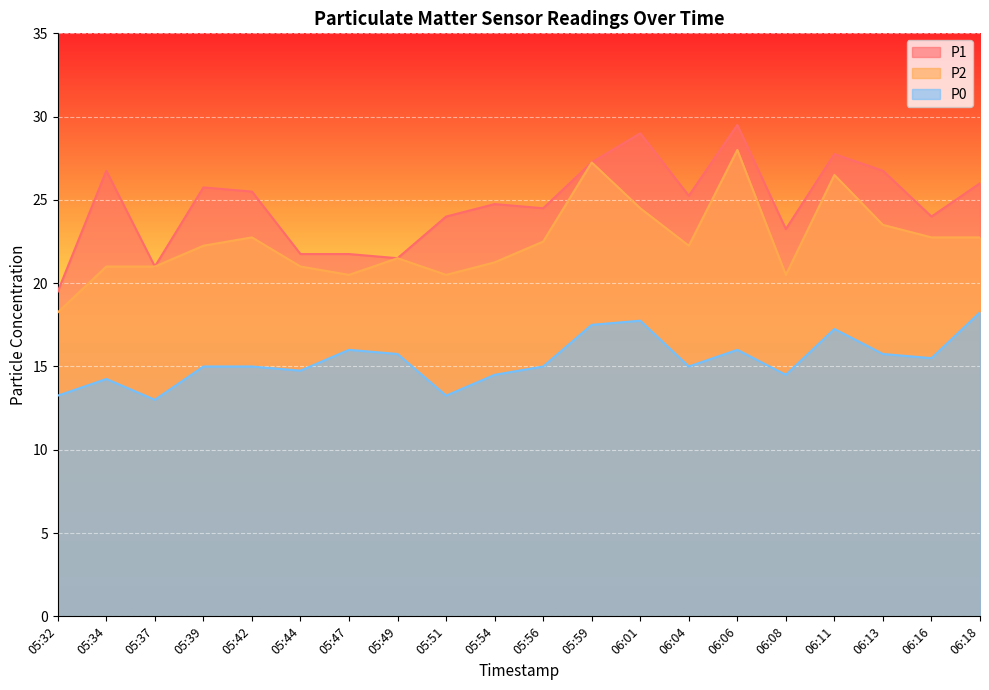

List the series in order of their peak value, lowest first.

P0, P2, P1